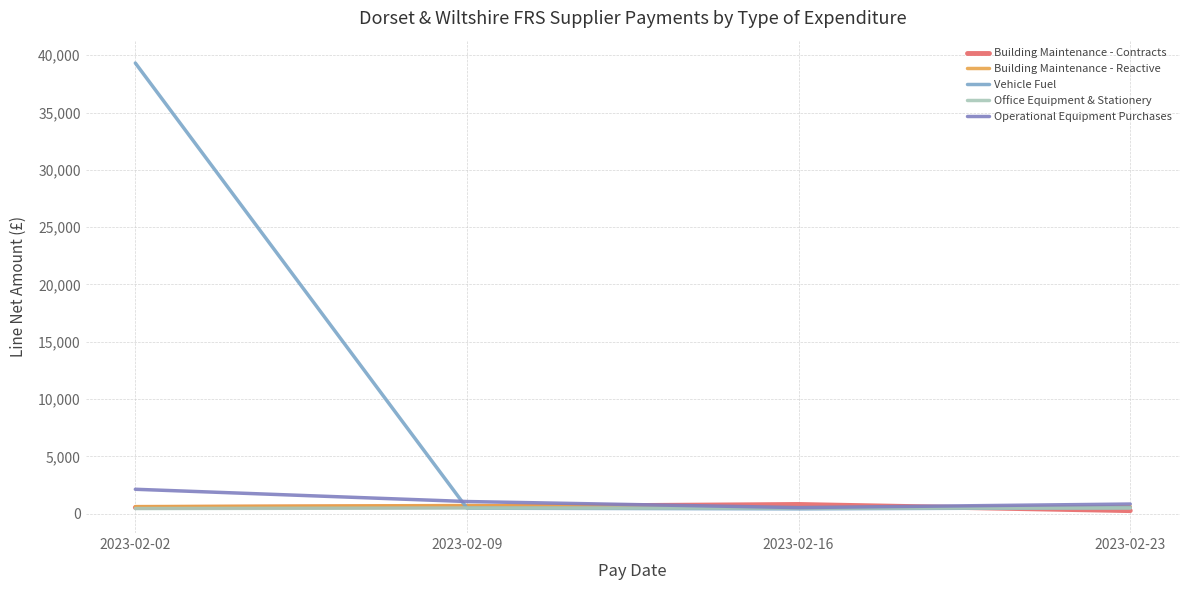

What is the maximum value for Operational Equipment Purchases?

2134.9